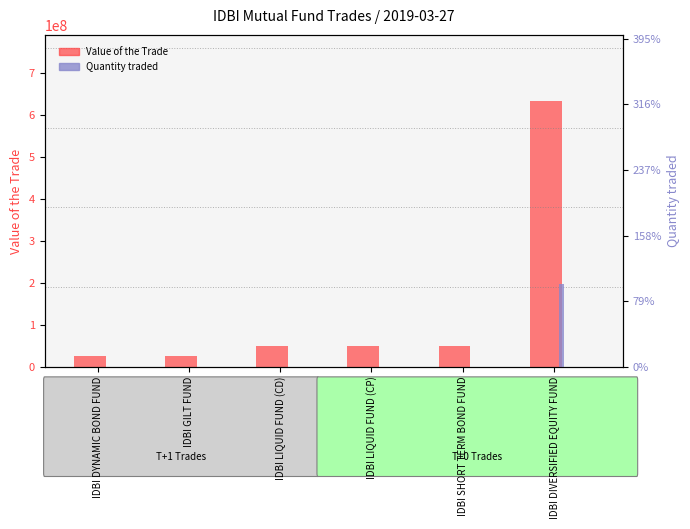

Reading left to right, transcribe all the data shown in this chart.

Value of the Trade: IDBI DYNAMIC BOND FUND=25225542	IDBI GILT FUND=25225542	IDBI LIQUID FUND (CD)=49657700	IDBI LIQUID FUND (CP)=49982200	IDBI SHORT TERM BOND FUND=50459833	IDBI DIVERSIFIED EQUITY FUND=632369727
Quantity traded: IDBI DYNAMIC BOND FUND=250000	IDBI GILT FUND=250000	IDBI LIQUID FUND (CD)=500000	IDBI LIQUID FUND (CP)=500000	IDBI SHORT TERM BOND FUND=500000	IDBI DIVERSIFIED EQUITY FUND=632473289